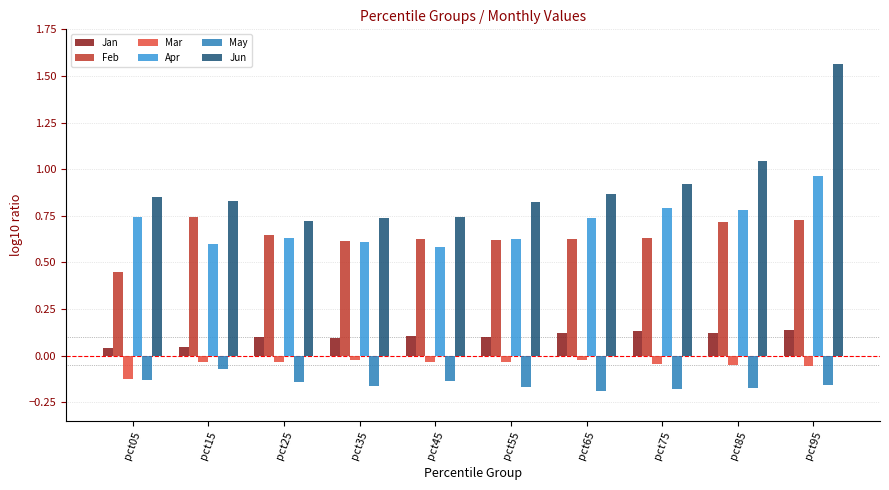

Which series changed the most between pct35 and pct85?

Jun